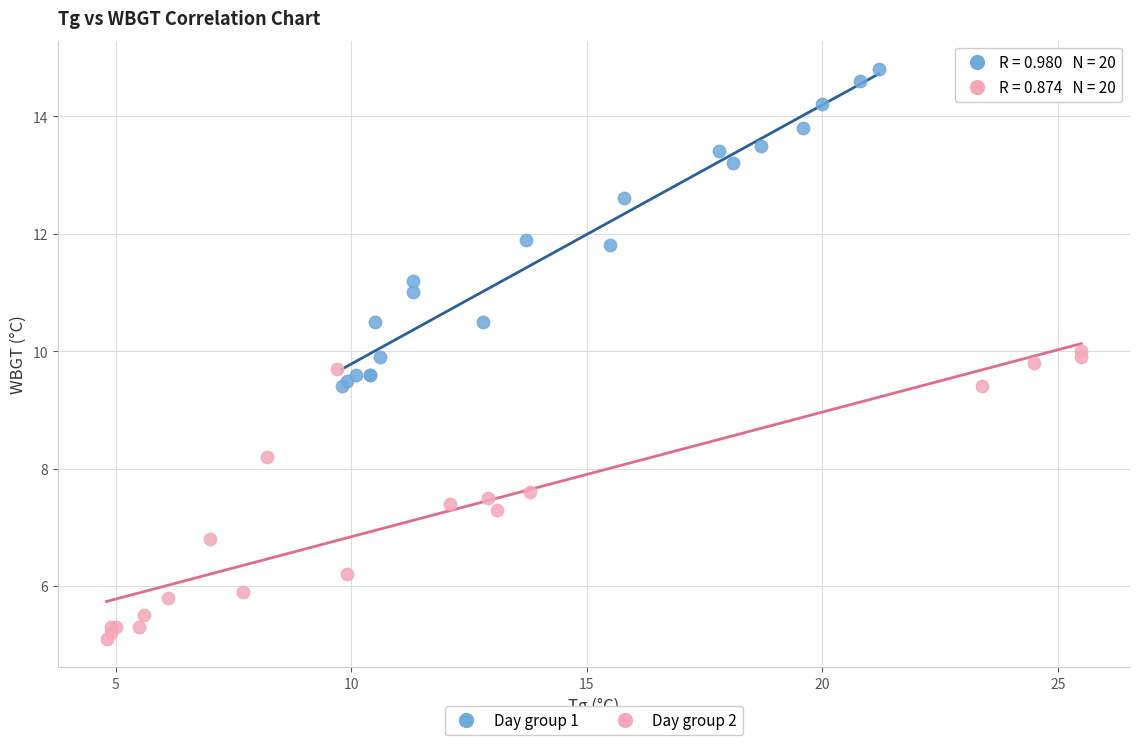

Which series has the largest Y range (max minus min)?

Day group 1